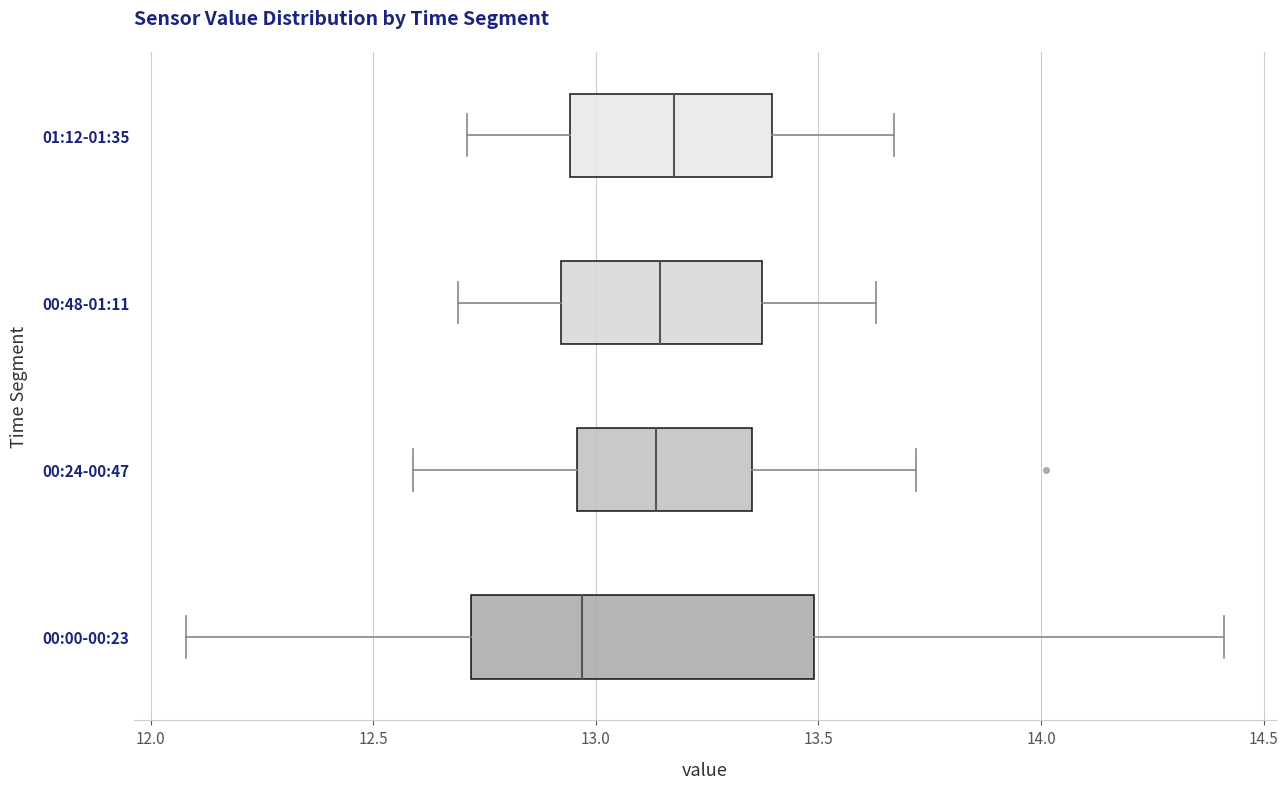

Where does the left whisker of the box for 00:00-00:23 end on the x-axis? The values are not printed on the chart, so give them approximately, as read against the axis.

12.10